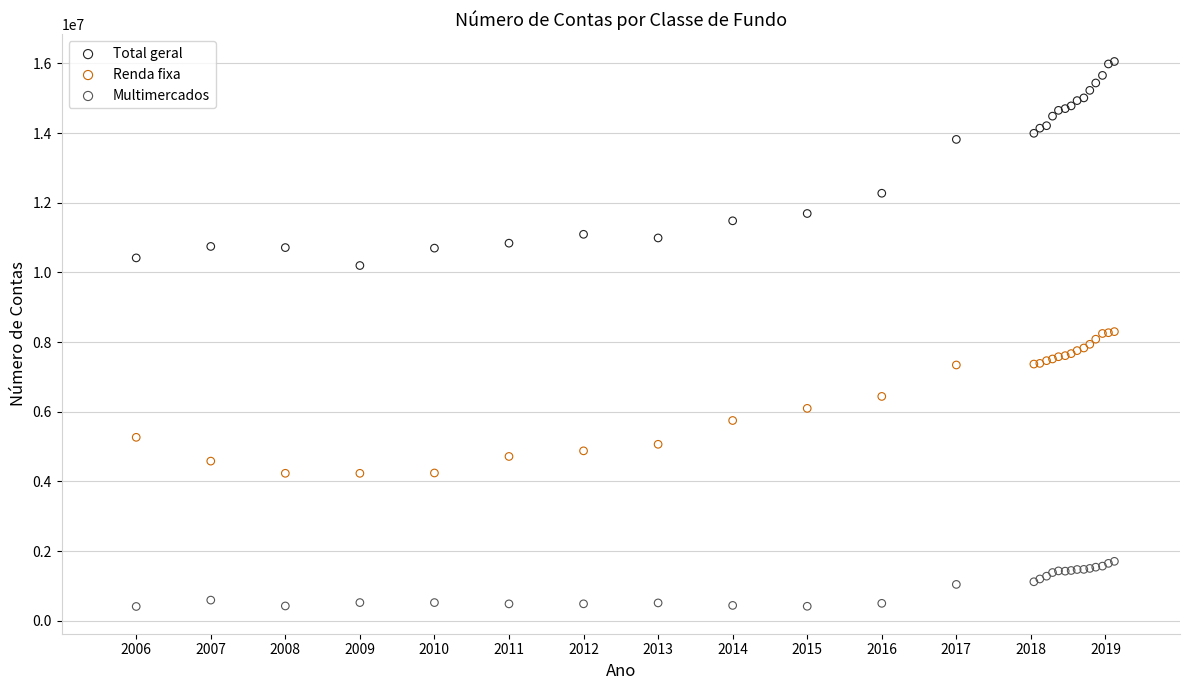

Which series has the largest Y range (max minus min)?

Total geral